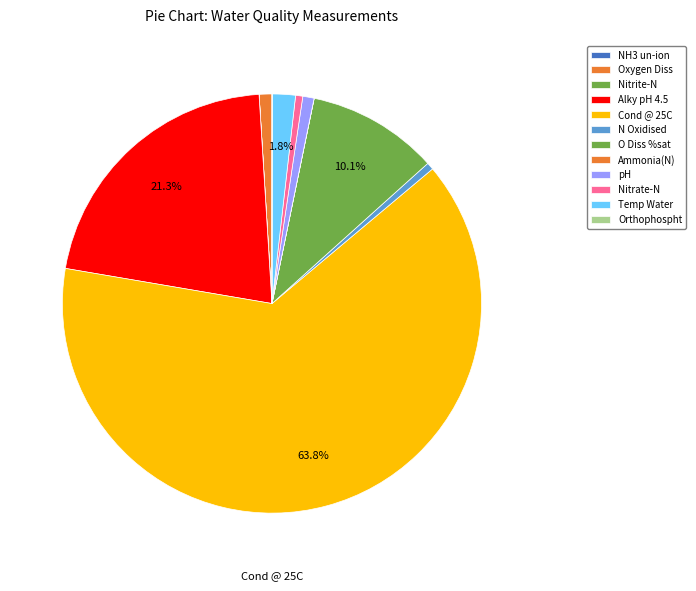

What is the majority slice?

Cond @ 25C